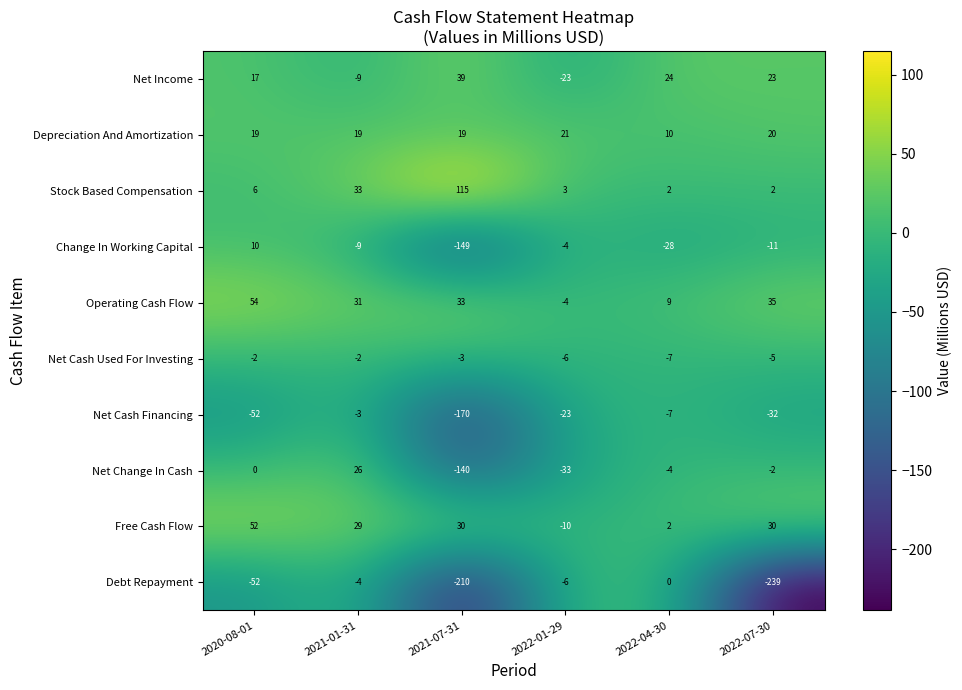

What is the greatest value displayed?

115